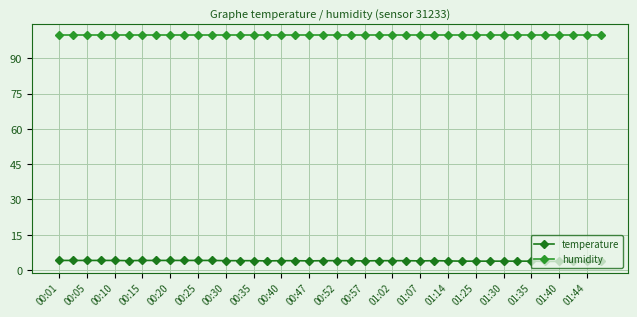

Which label corresponds to the largest value in the chart?

00:01